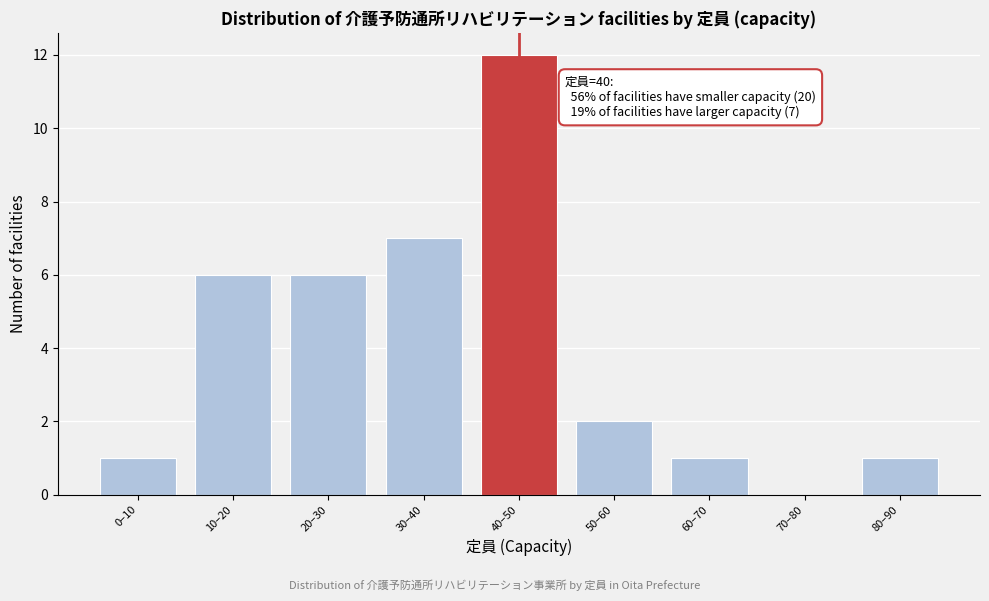

Reading left to right, list all the values displayed in this chart.

0–10=1	10–20=6	20–30=6	30–40=7	40–50=12	50–60=2	60–70=1	70–80=0	80–90=1